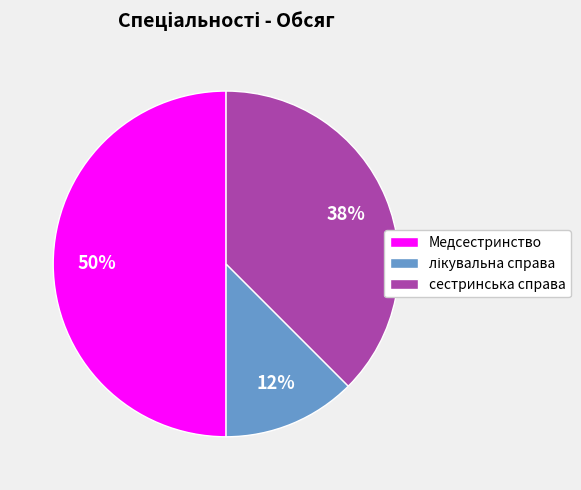

True or false: сестринська справа accounts for 48% of the total.

False